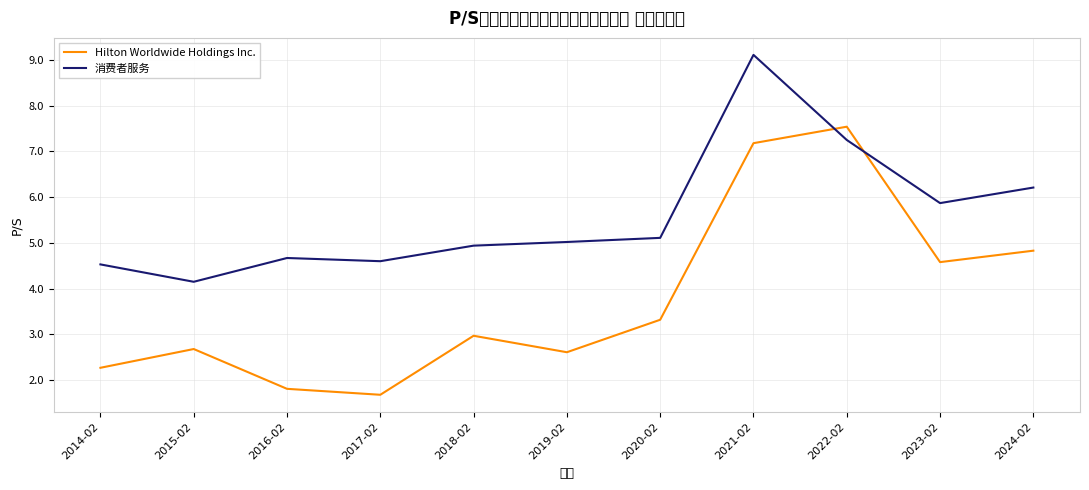

Is the value of 消费者服务 at 2024-02 greater than the value of Hilton Worldwide Holdings Inc. at 2021-02?

No